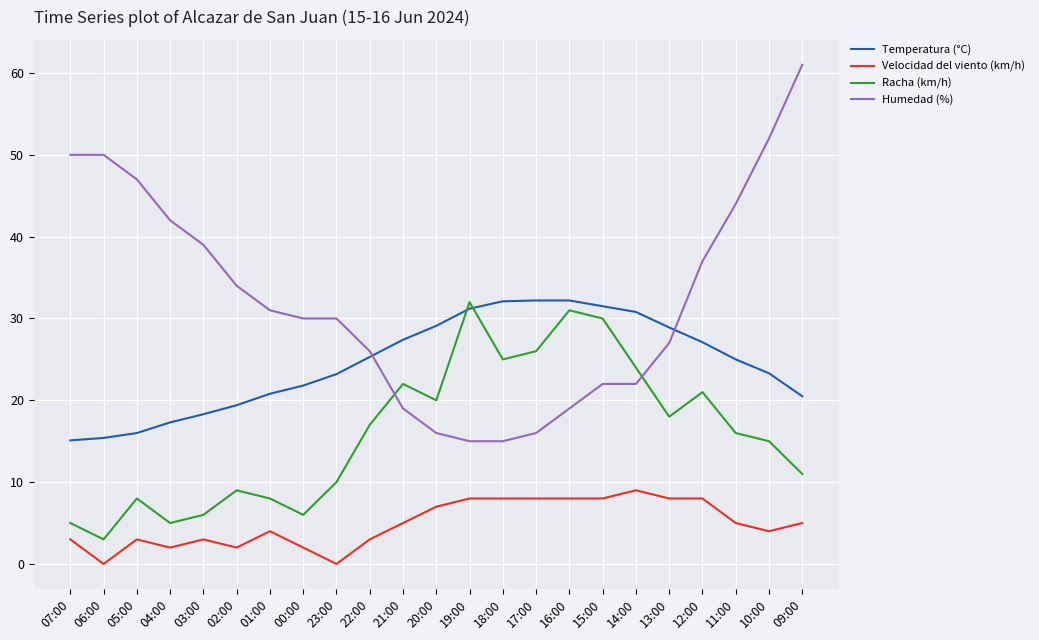

What is the sum of all Velocidad del viento (km/h) values?

113.0